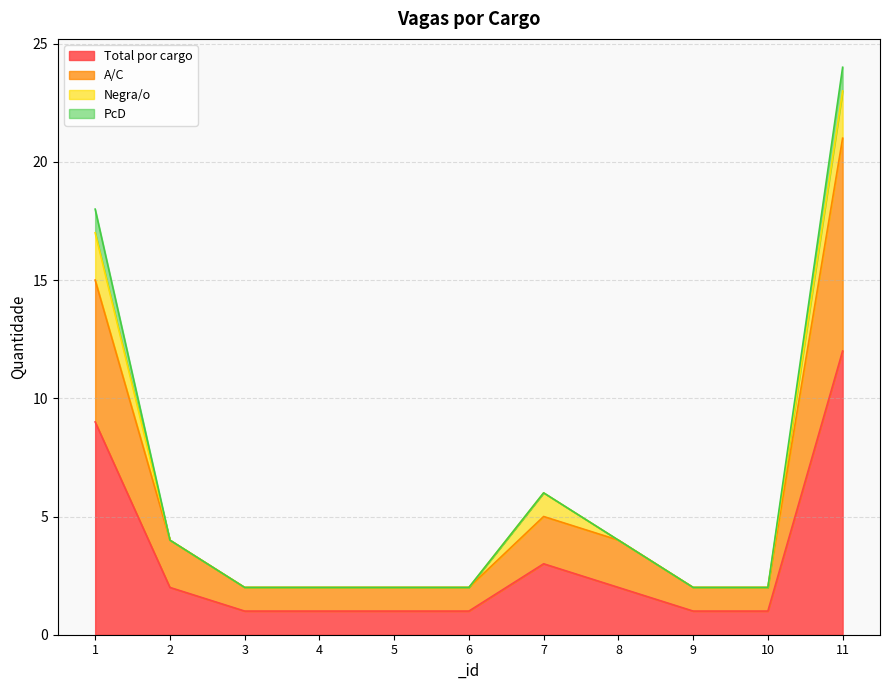

True or false: A/C and Total por cargo intersect in this chart.

False